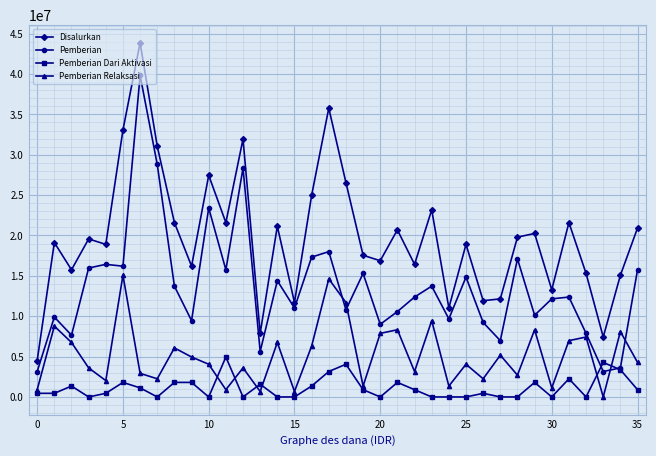

What is the difference between the maximum and minimum values in the Pemberian Dari Aktivasi series?

4950000